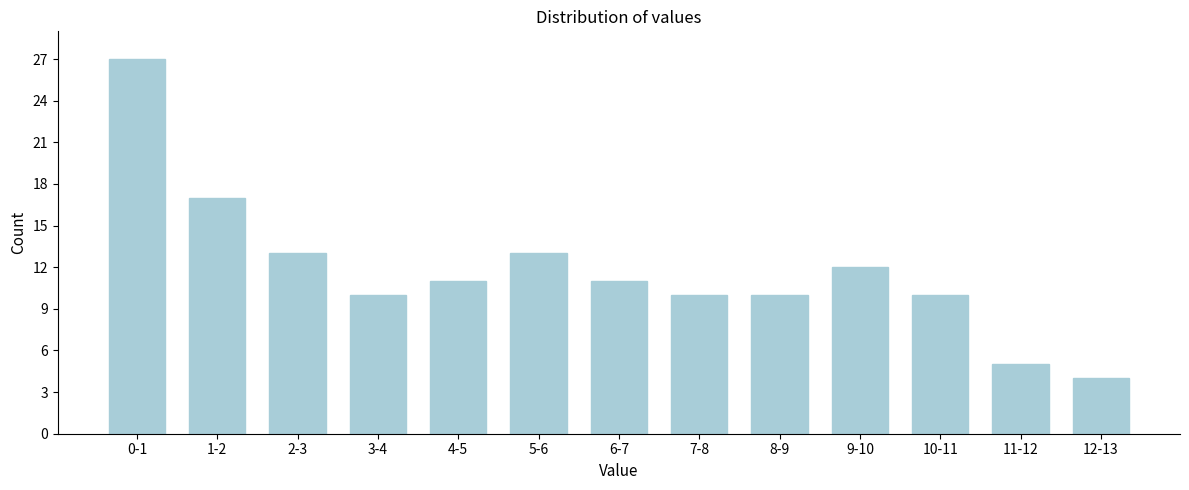

Reading right to left, extract all data points from this chart.

4	5	10	12	10	10	11	13	11	10	13	17	27